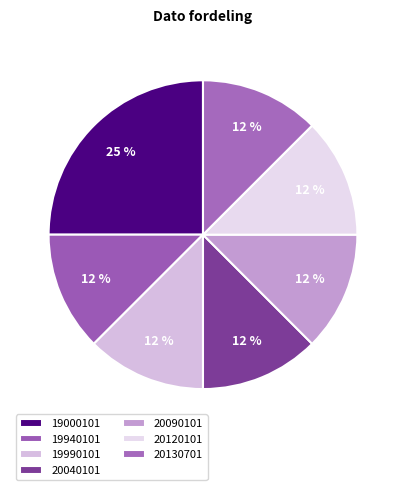

What is the largest slice in the pie chart?

19000101